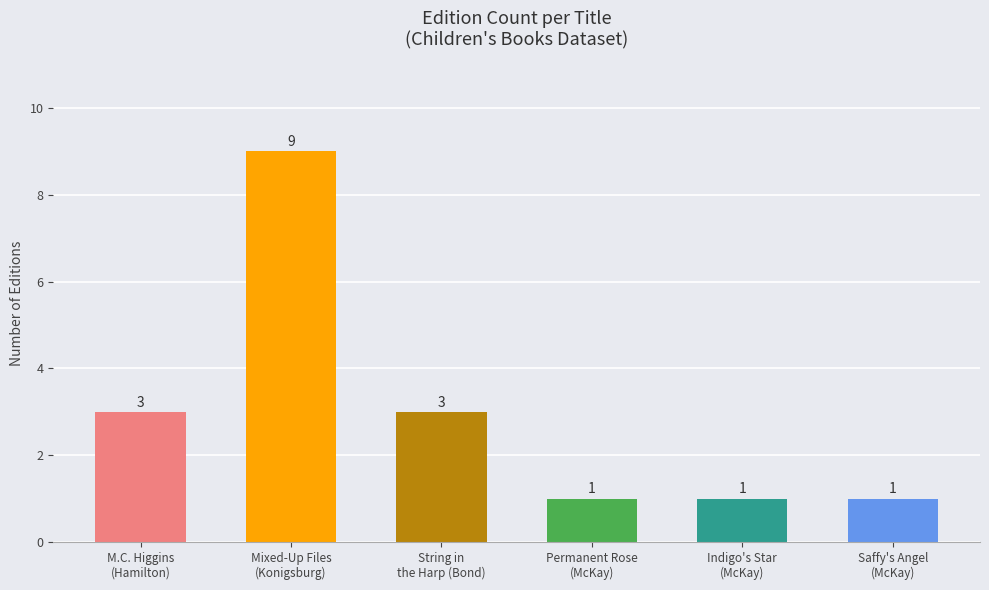

Reading left to right, list all the values displayed in this chart.

3	9	3	1	1	1